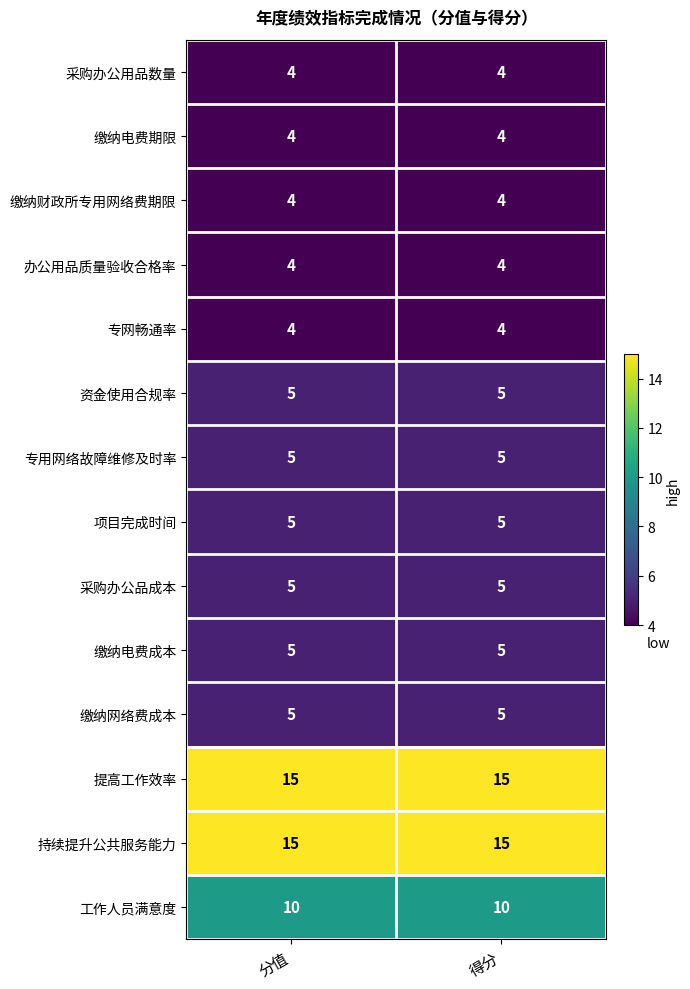

Reading right to left, transcribe all the data shown in this chart.

采购办公用品数量: 得分=4	分值=4
缴纳电费期限: 得分=4	分值=4
缴纳财政所专用网络费期限: 得分=4	分值=4
办公用品质量验收合格率: 得分=4	分值=4
专网畅通率: 得分=4	分值=4
资金使用合规率: 得分=5	分值=5
专用网络故障维修及时率: 得分=5	分值=5
项目完成时间: 得分=5	分值=5
采购办公品成本: 得分=5	分值=5
缴纳电费成本: 得分=5	分值=5
缴纳网络费成本: 得分=5	分值=5
提高工作效率: 得分=15	分值=15
持续提升公共服务能力: 得分=15	分值=15
工作人员满意度: 得分=10	分值=10